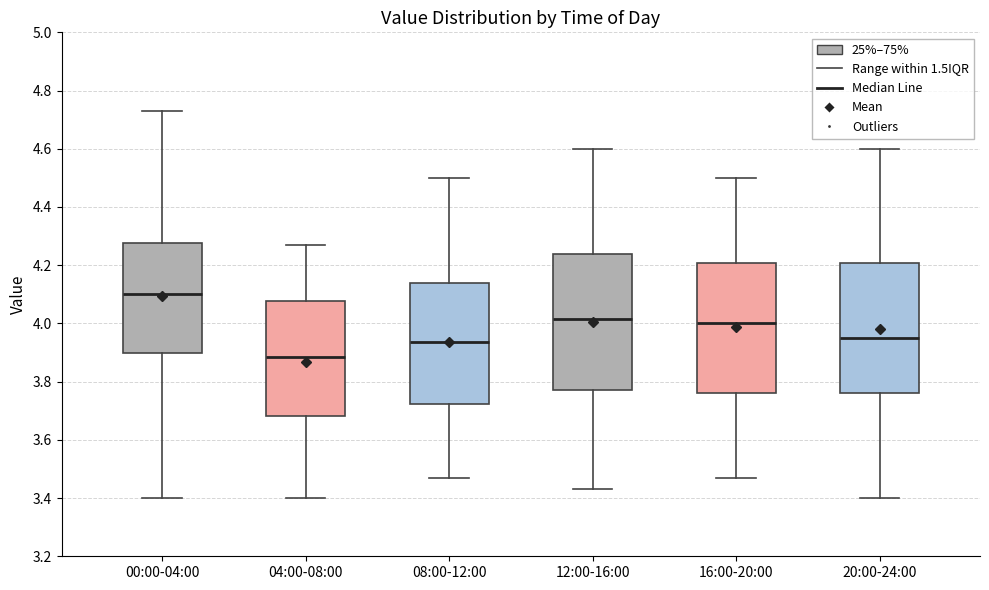

Reading left to right, read every box against the y-axis: the position of its median line, the range the box covers, and the ends of its whiskers. The values are not printed on the chart, so give them approximately, as read against the axis.

00:00-04:00: median 4.10, box 3.90 to 4.28, whiskers 3.40 to 4.74
04:00-08:00: median 3.88, box 3.68 to 4.08, whiskers 3.40 to 4.28
08:00-12:00: median 3.94, box 3.72 to 4.14, whiskers 3.48 to 4.50
12:00-16:00: median 4.02, box 3.78 to 4.24, whiskers 3.44 to 4.60
16:00-20:00: median 4.00, box 3.76 to 4.20, whiskers 3.48 to 4.50
20:00-24:00: median 3.96, box 3.76 to 4.20, whiskers 3.40 to 4.60